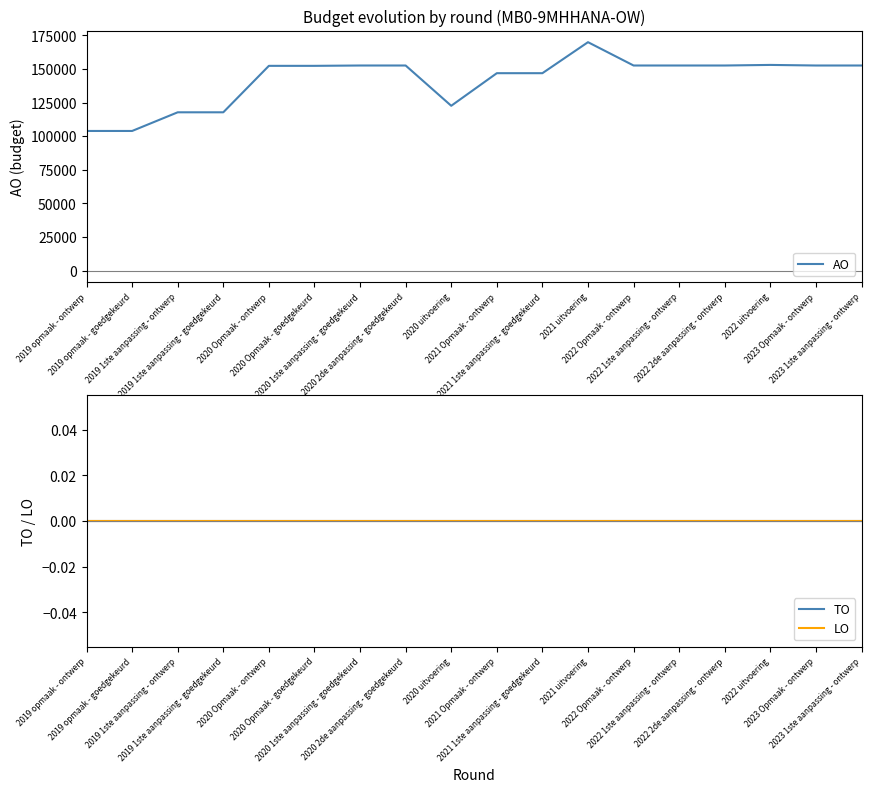

Reading left to right, extract all data points from this chart.

AO: 2019 opmaak - ontwerp=103864	2019 opmaak - goedgekeurd=103864	2019 1ste aanpassing - ontwerp=117733	2019 1ste aanpassing - goedgekeurd=117733	2020 Opmaak - ontwerp=152253	2020 Opmaak - goedgekeurd=152253	2020 1ste aanpassing - goedgekeurd=152503	2020 2de aanpassing - goedgekeurd=152503	2020 uitvoering=122574	2021 Opmaak - ontwerp=146796	2021 1ste aanpassing - goedgekeurd=146796	2021 uitvoering=169841	2022 Opmaak - ontwerp=152503	2022 1ste aanpassing - ontwerp=152503	2022 2de aanpassing - ontwerp=152503	2022 uitvoering=152939	2023 Opmaak - ontwerp=152503	2023 1ste aanpassing - ontwerp=152503
TO: 2019 opmaak - ontwerp=0	2019 opmaak - goedgekeurd=0	2019 1ste aanpassing - ontwerp=0	2019 1ste aanpassing - goedgekeurd=0	2020 Opmaak - ontwerp=0	2020 Opmaak - goedgekeurd=0	2020 1ste aanpassing - goedgekeurd=0	2020 2de aanpassing - goedgekeurd=0	2020 uitvoering=0	2021 Opmaak - ontwerp=0	2021 1ste aanpassing - goedgekeurd=0	2021 uitvoering=0	2022 Opmaak - ontwerp=0	2022 1ste aanpassing - ontwerp=0	2022 2de aanpassing - ontwerp=0	2022 uitvoering=0	2023 Opmaak - ontwerp=0	2023 1ste aanpassing - ontwerp=0
LO: 2019 opmaak - ontwerp=0	2019 opmaak - goedgekeurd=0	2019 1ste aanpassing - ontwerp=0	2019 1ste aanpassing - goedgekeurd=0	2020 Opmaak - ontwerp=0	2020 Opmaak - goedgekeurd=0	2020 1ste aanpassing - goedgekeurd=0	2020 2de aanpassing - goedgekeurd=0	2020 uitvoering=0	2021 Opmaak - ontwerp=0	2021 1ste aanpassing - goedgekeurd=0	2021 uitvoering=0	2022 Opmaak - ontwerp=0	2022 1ste aanpassing - ontwerp=0	2022 2de aanpassing - ontwerp=0	2022 uitvoering=0	2023 Opmaak - ontwerp=0	2023 1ste aanpassing - ontwerp=0